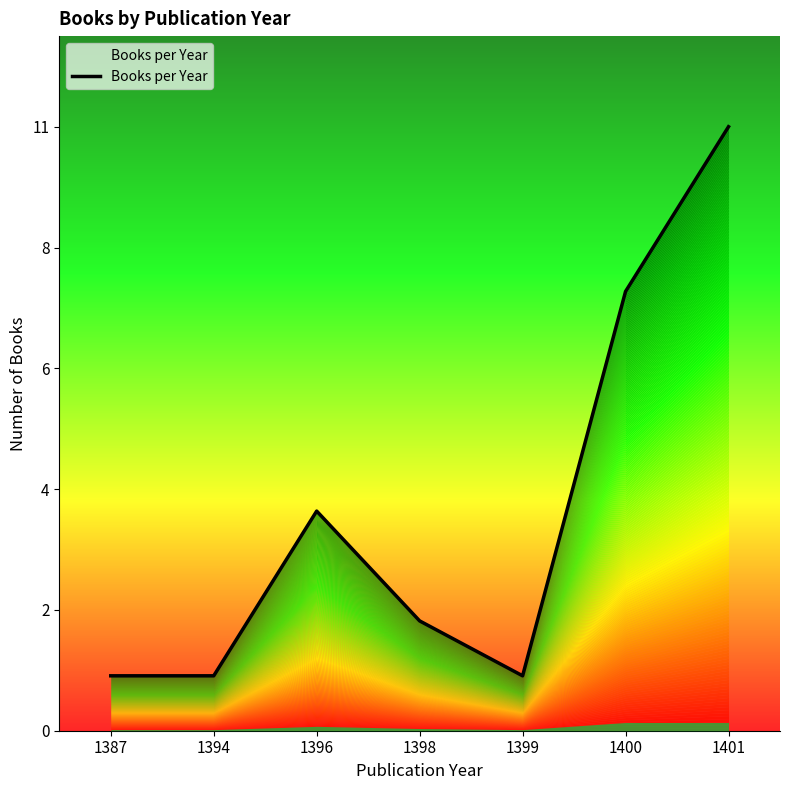

Rank the categories by value from highest to lowest.

1401, 1400, 1396, 1398, 1387, 1394, 1399